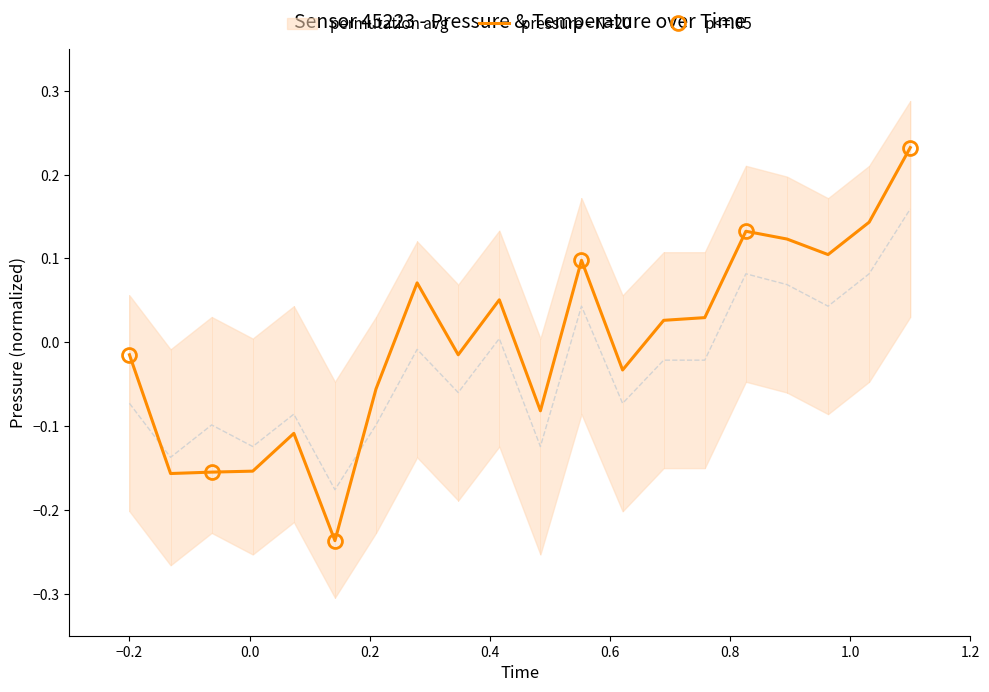

Count the number of categories in the chart.

20